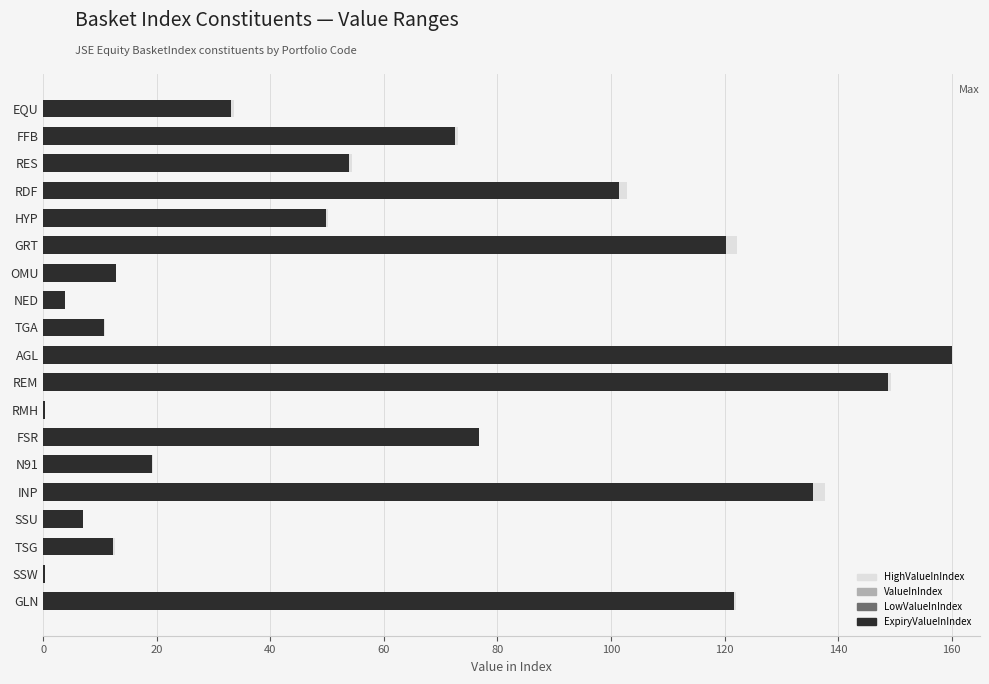

List the series in order of their peak value, lowest first.

HighValueInIndex, ValueInIndex, LowValueInIndex, ExpiryValueInIndex